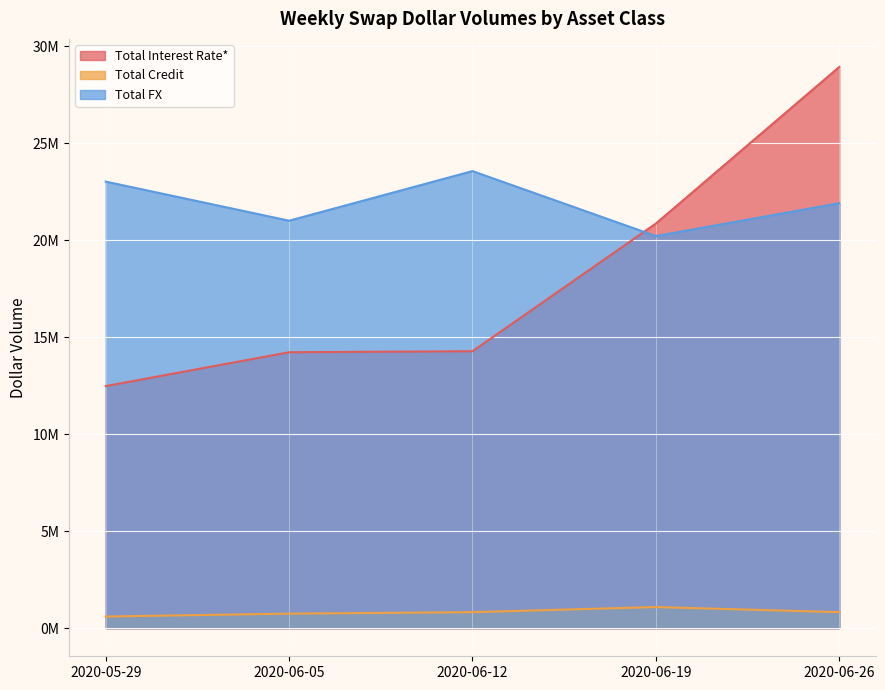

True or false: Total FX and Total Credit intersect in this chart.

False